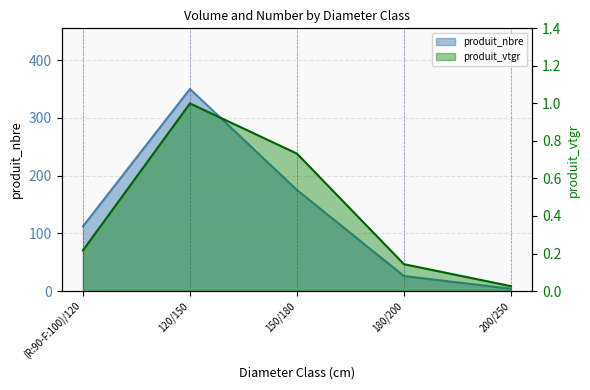

What is the maximum value for produit_nbre?

350.0